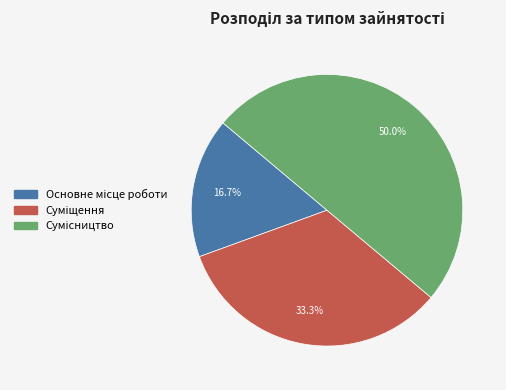

How many slices are in this pie chart?

3